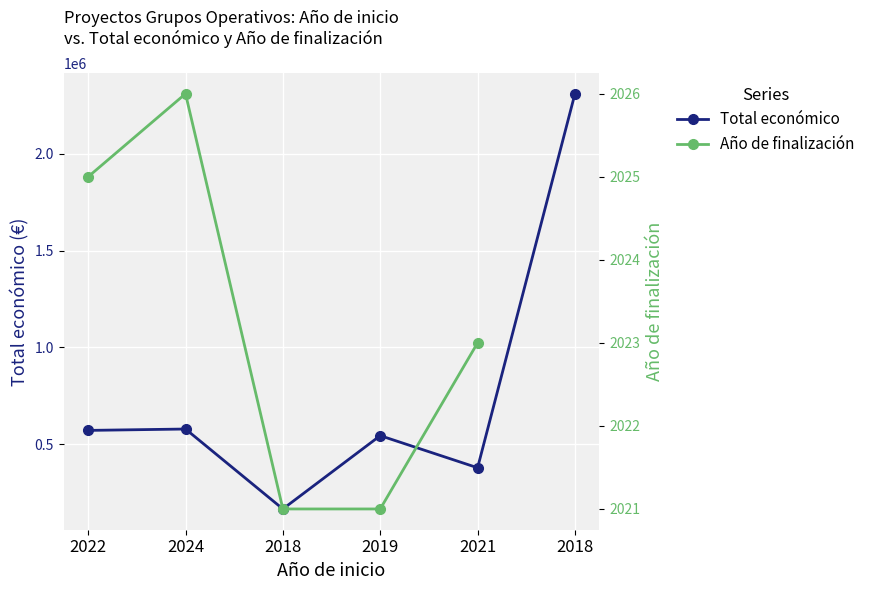

Between 2019 and 2018, which is larger?

2018